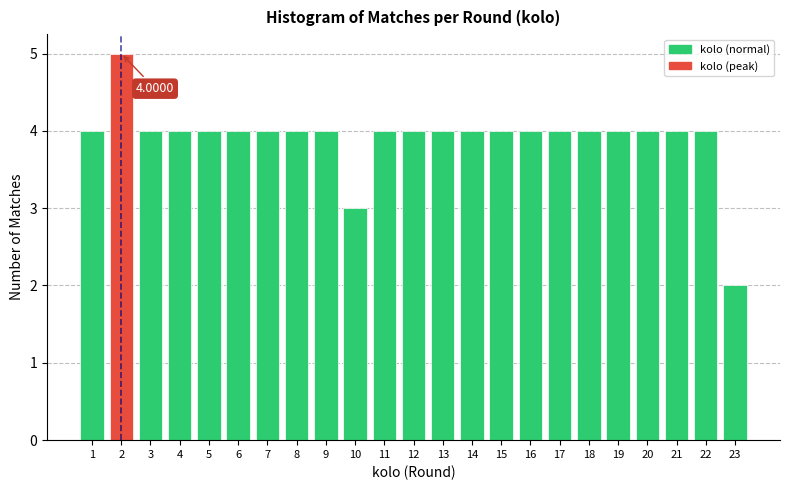

What is the difference between the maximum and minimum values?

3